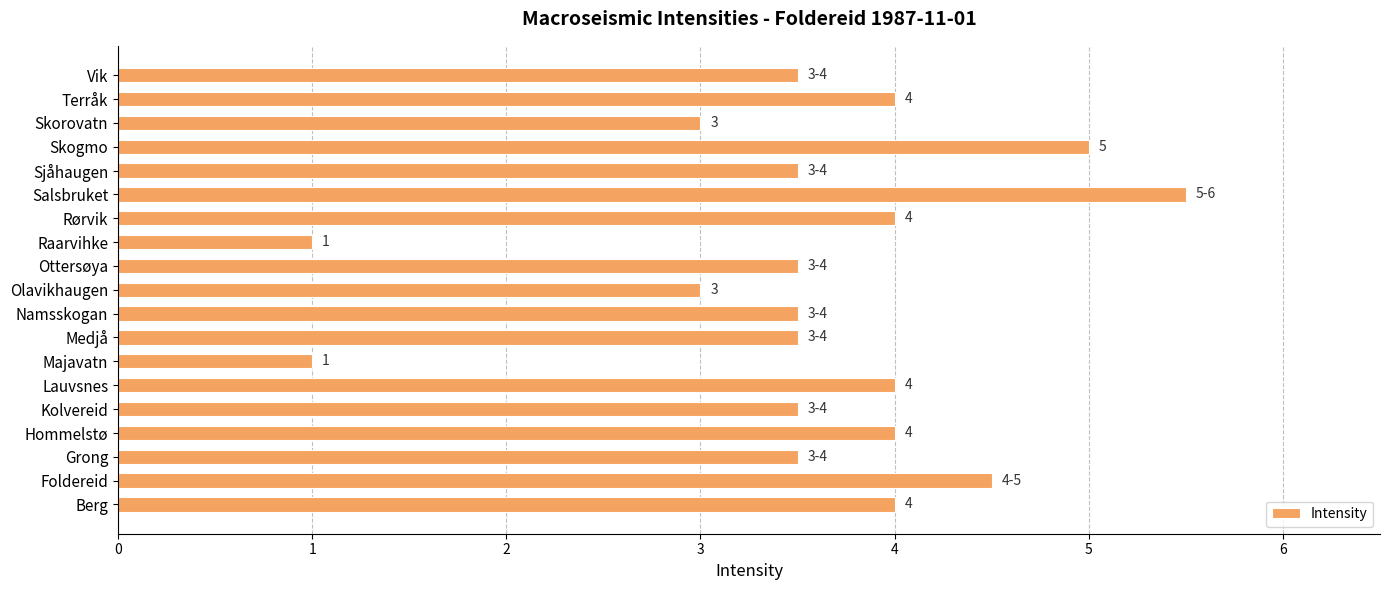

What is the sum of the values at Rørvik and Lauvsnes?

8.0